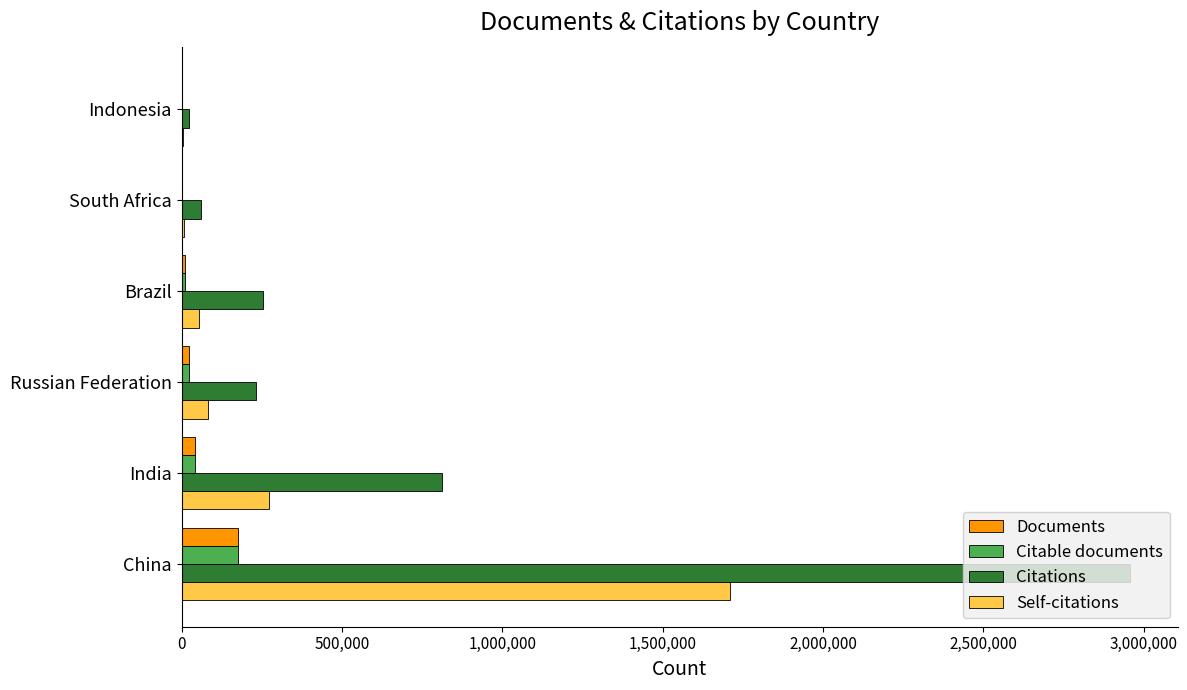

What is the highest value of the Self-citations series?

1709489